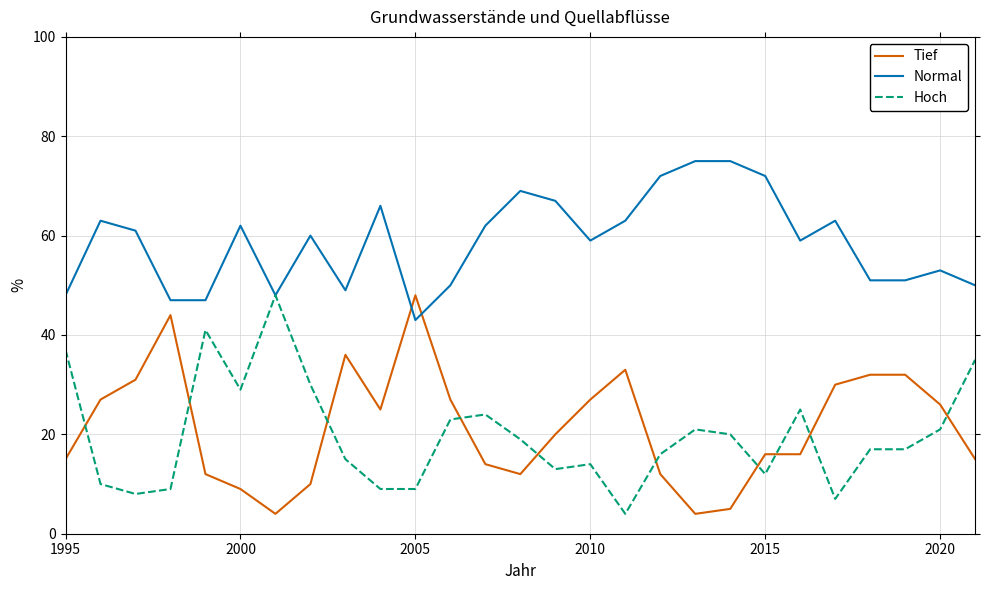

How many intersections are there between Tief and Normal?

2